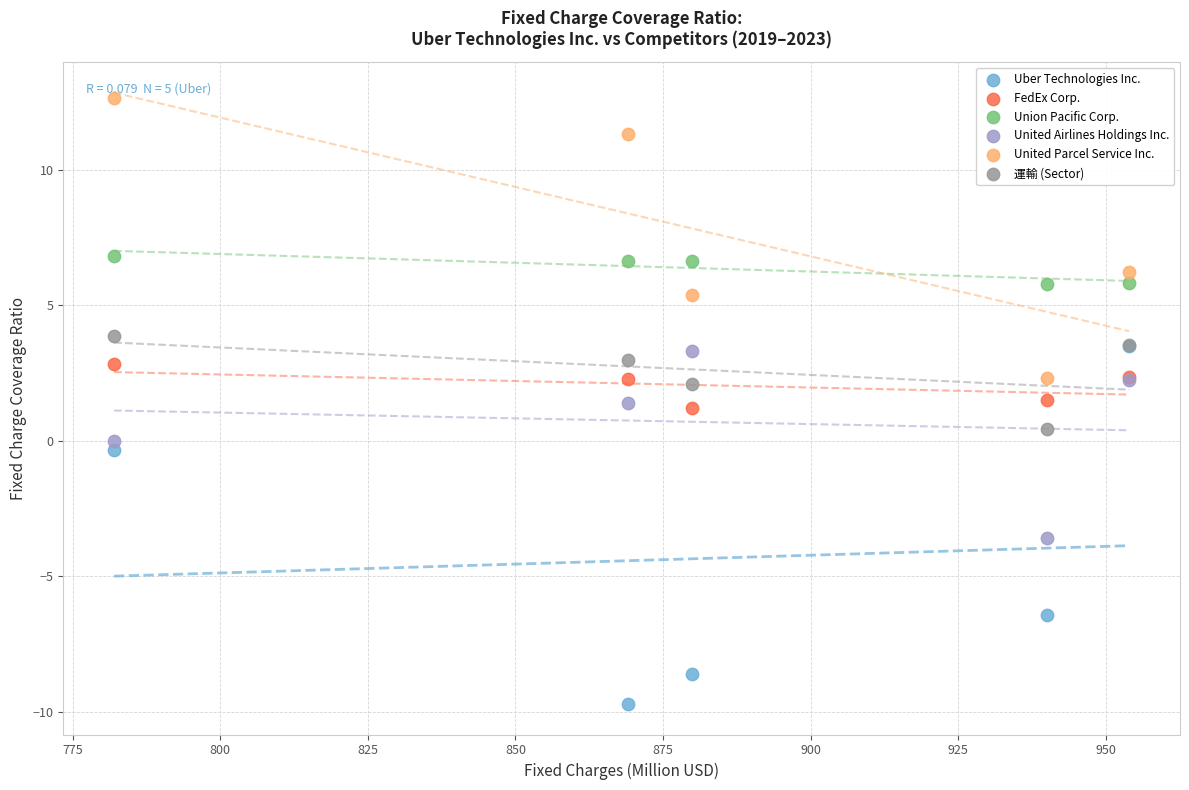

What are all the series names shown in the legend?

Uber Technologies Inc., FedEx Corp., Union Pacific Corp., United Airlines Holdings Inc., United Parcel Service Inc., 運輸 (Sector)